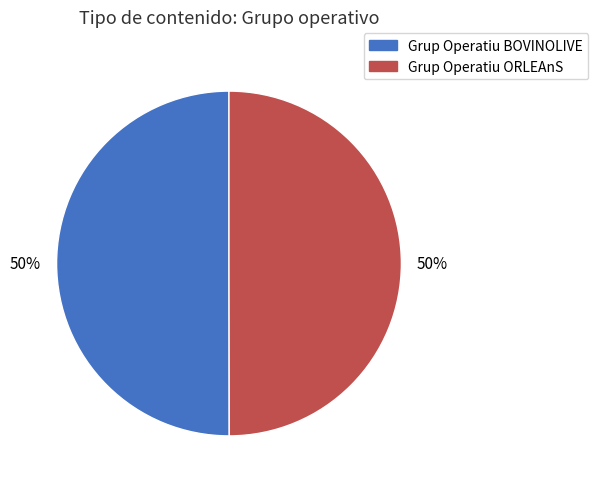

What is the ratio of the value at Grup Operatiu BOVINOLIVE to the value at Grup Operatiu ORLEAnS?

1.0